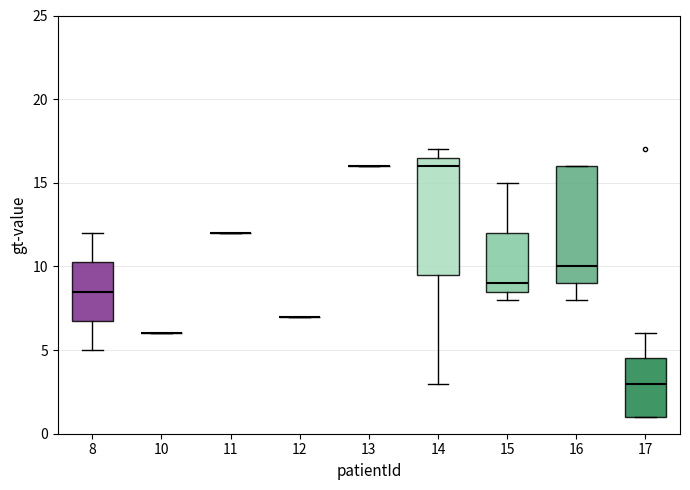

Reading left to right, transcribe this box plot: for each box, give where its median line is, the range the box spans, and where its two whiskers end, as read against the y-axis. The values are not printed on the chart, so give them approximately, as read against the axis.

8: median 8.5, box 7.0 to 10.5, whiskers 5.0 to 12.0
10: box collapsed to a line at 6.0, whiskers 6.0 to 6.0
11: box collapsed to a line at 12.0, whiskers 12.0 to 12.0
12: box collapsed to a line at 7.0, whiskers 7.0 to 7.0
13: box collapsed to a line at 16.0, whiskers 16.0 to 16.0
14: median 16.0, box 9.5 to 16.5, whiskers 3.0 to 17.0
15: median 9.0, box 8.5 to 12.0, whiskers 8.0 to 15.0
16: median 10.0, box 9.0 to 16.0, whiskers 8.0 to 16.0
17: median 3.0, box 1.0 to 4.5, whiskers 1.0 to 6.0